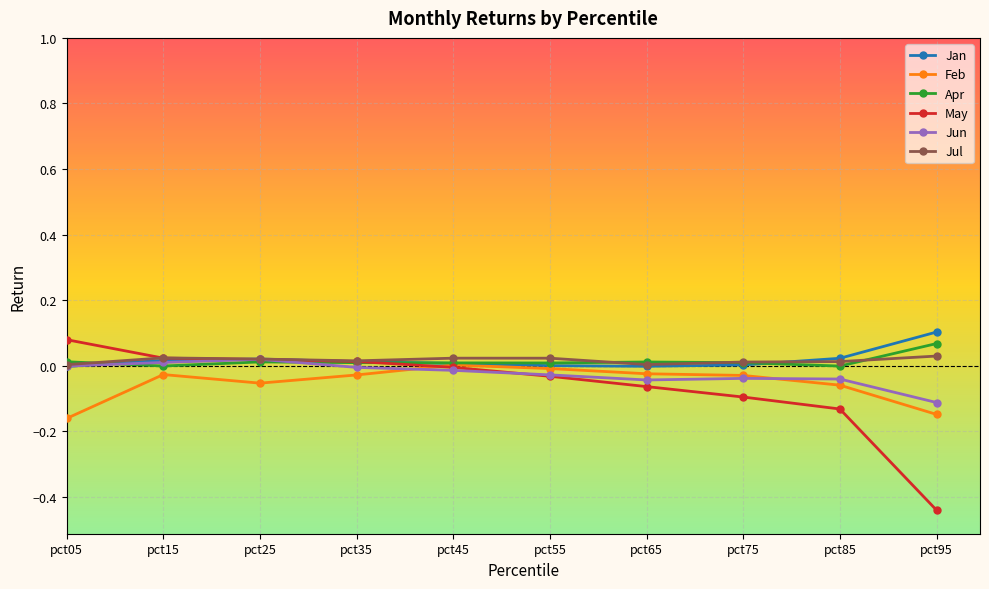

Which series has the widest spread of values?

May